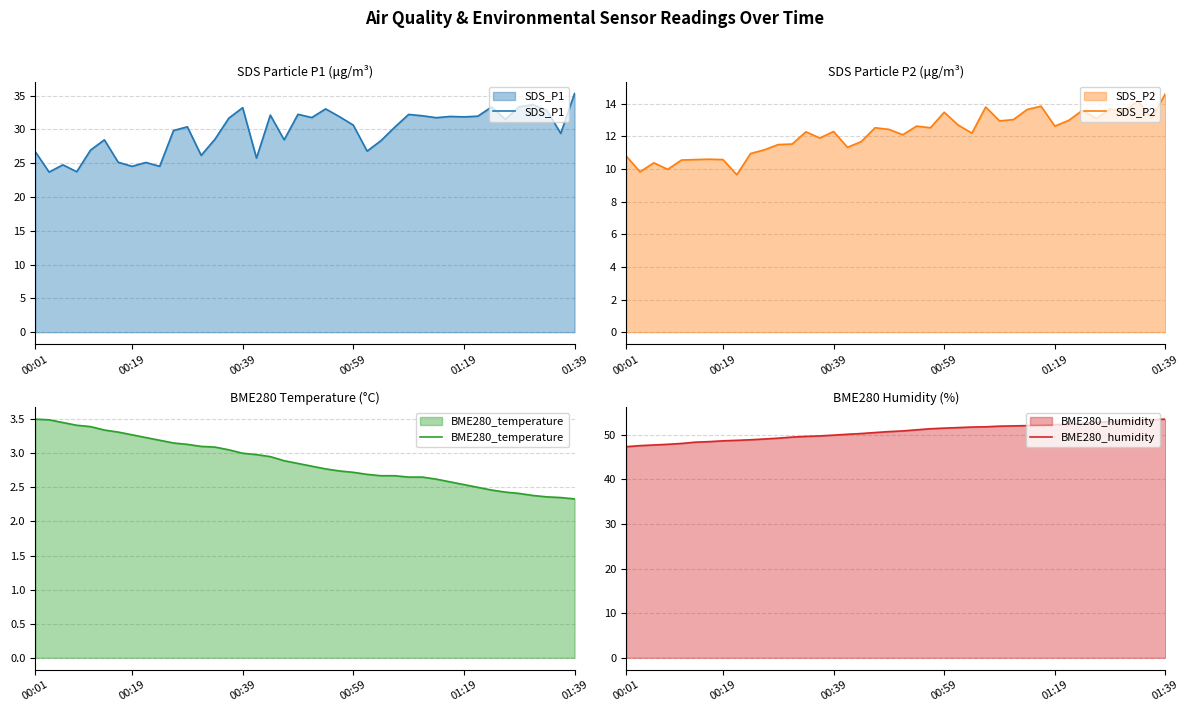

At which label does SDS_P1 reach its peak?

01:39